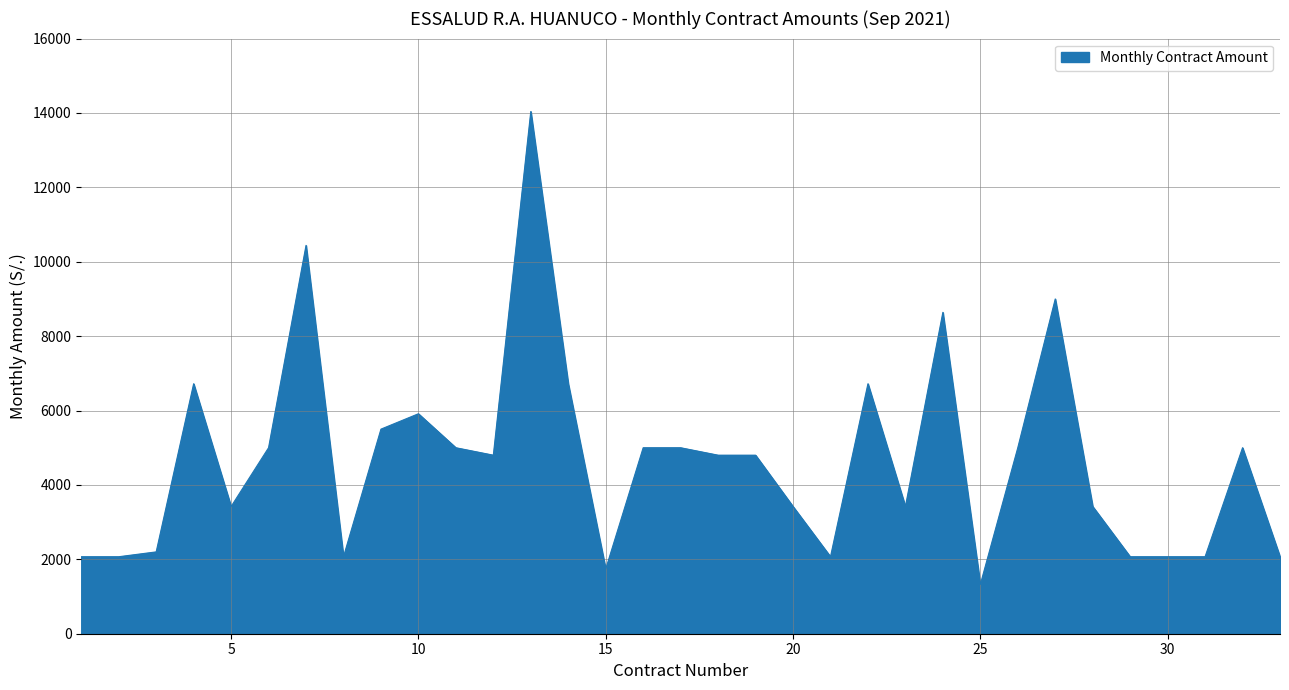

What is the difference between the maximum and minimum values?

12715.2